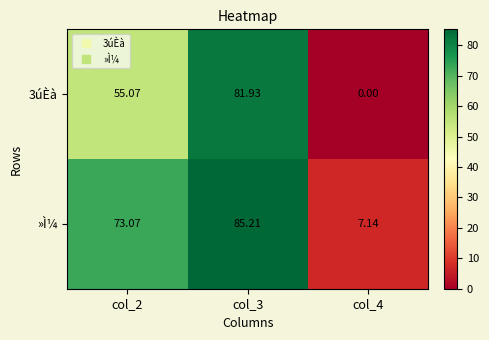

Which series changed the most between col_2 and col_4?

»Ì¼